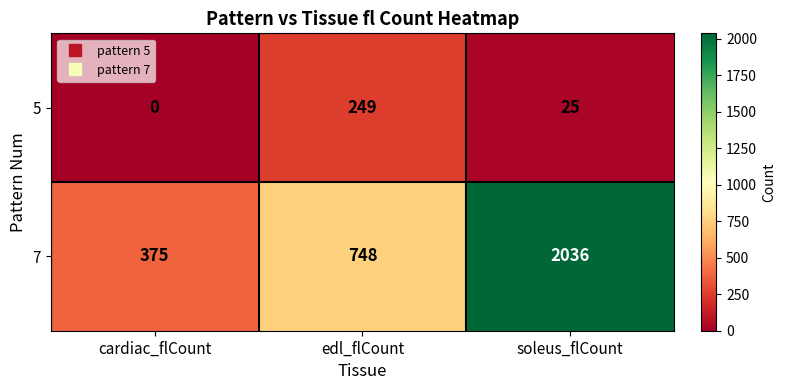

The value of 5 at soleus_flCount is 40. True or false?

False